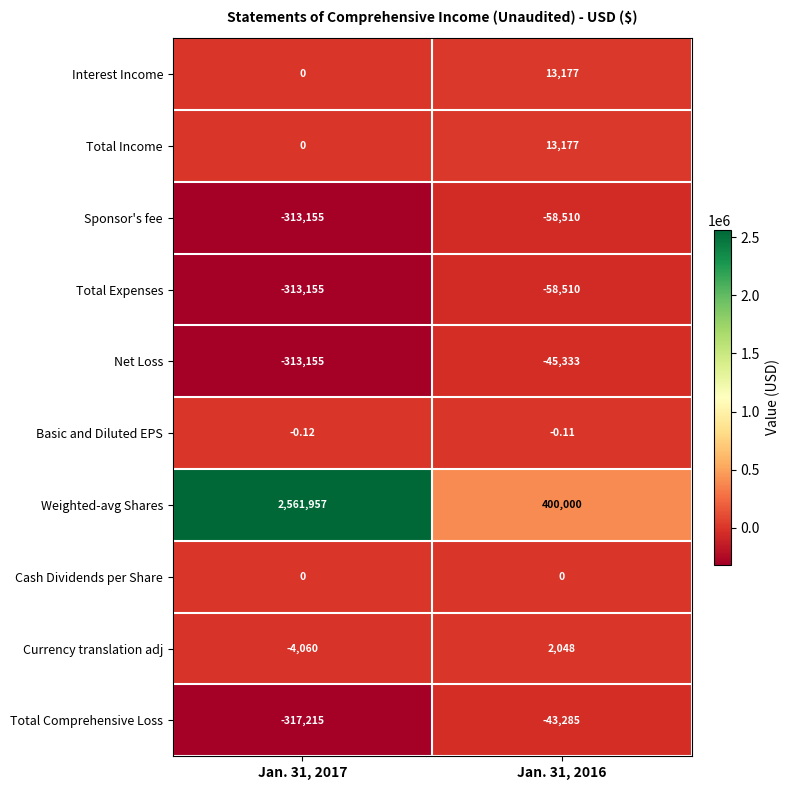

Between Jan. 31, 2017 and Jan. 31, 2016, which series saw the biggest shift?

Weighted-avg Shares